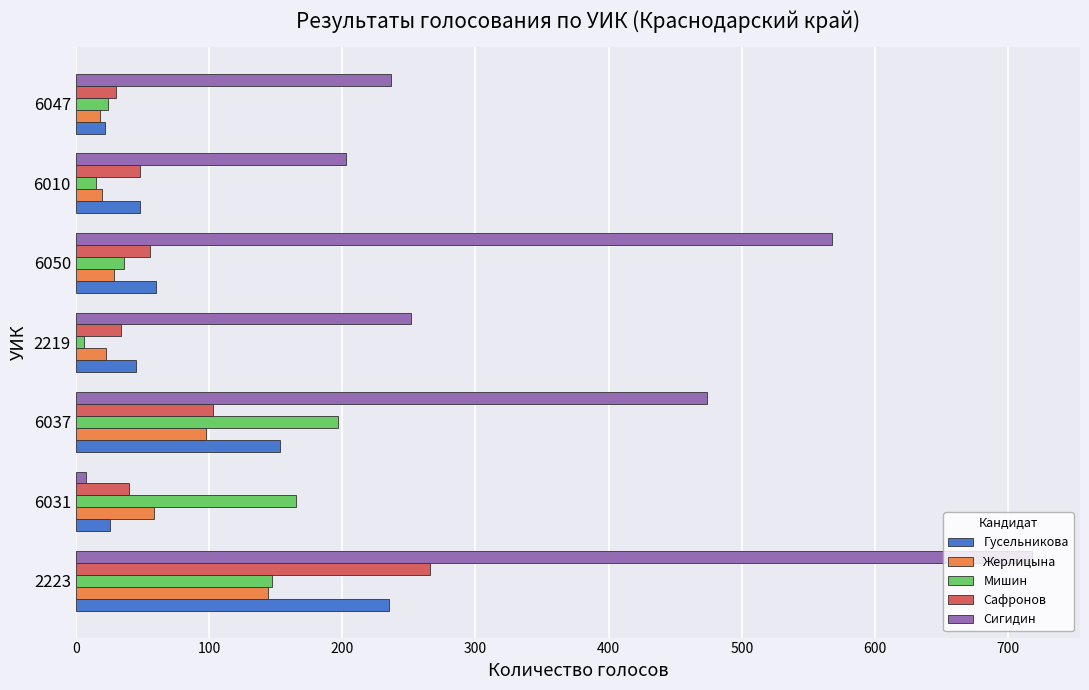

Which category has the lowest value in the Сигидин series?

6031